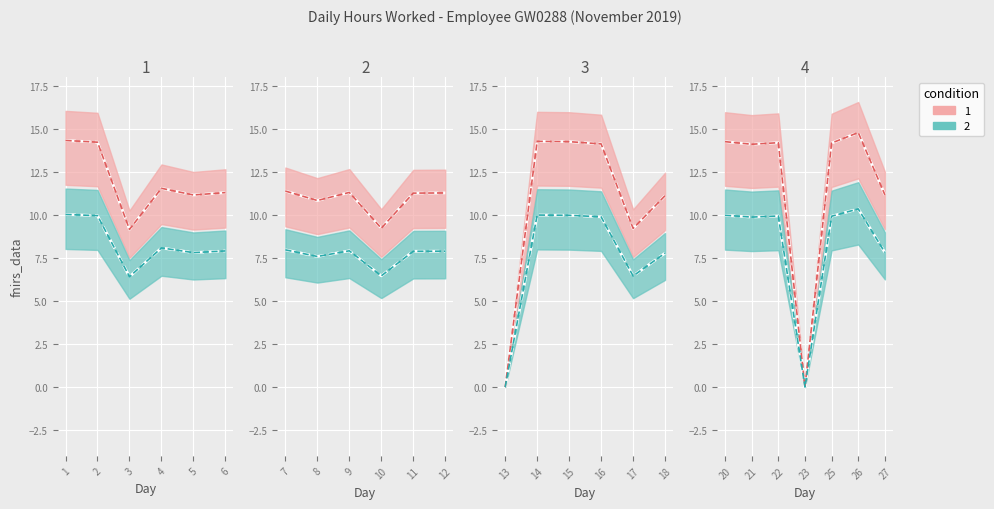

Rank the categories by value from highest to lowest.

26, 1, 14, 15, 20, 2, 22, 25, 16, 21, 4, 7, 9, 6, 12, 11, 27, 5, 18, 8, 10, 17, 3, 13, 23